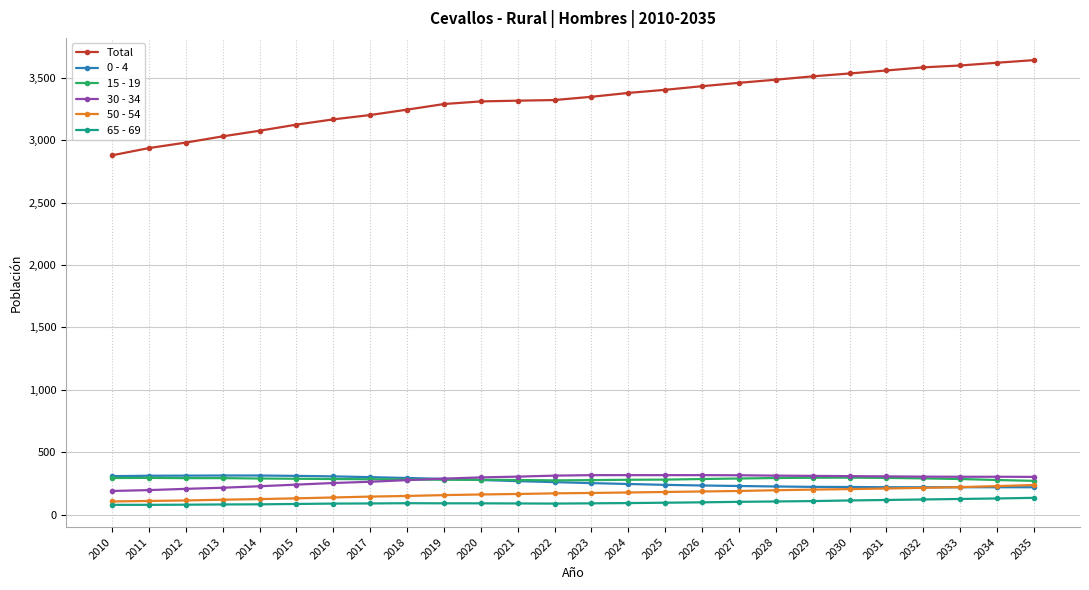

The 0 - 4 series shows 219 at 2031. True or false?

True